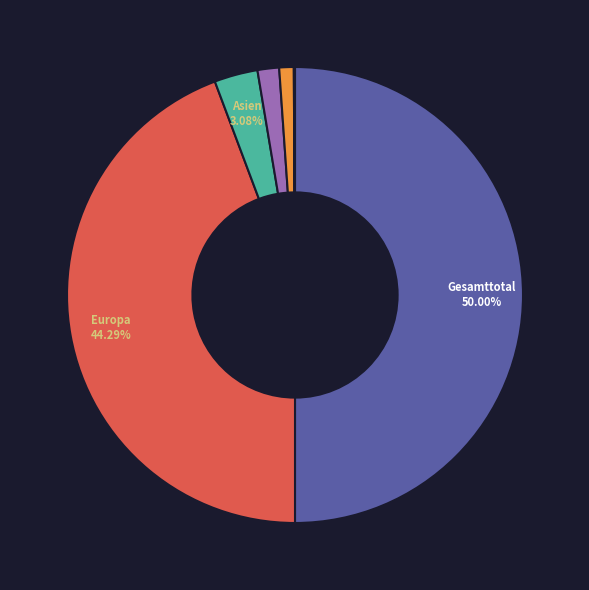

To the nearest percent, what is the average slice percentage?

14%